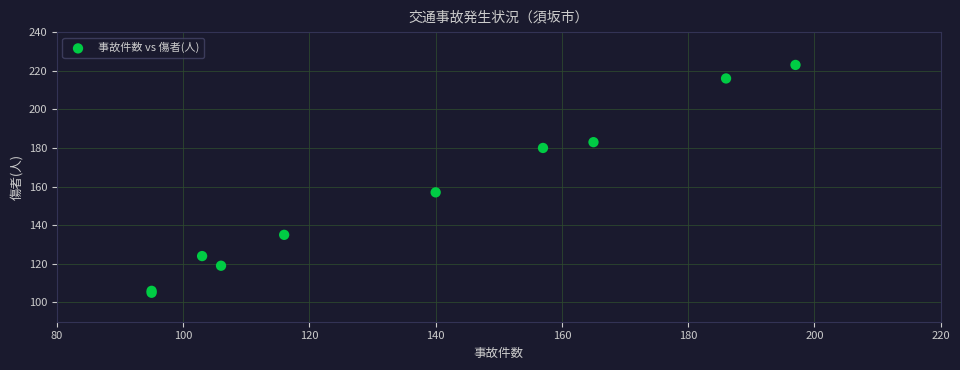

What Y value in the scatter plot is closest to 164?

157